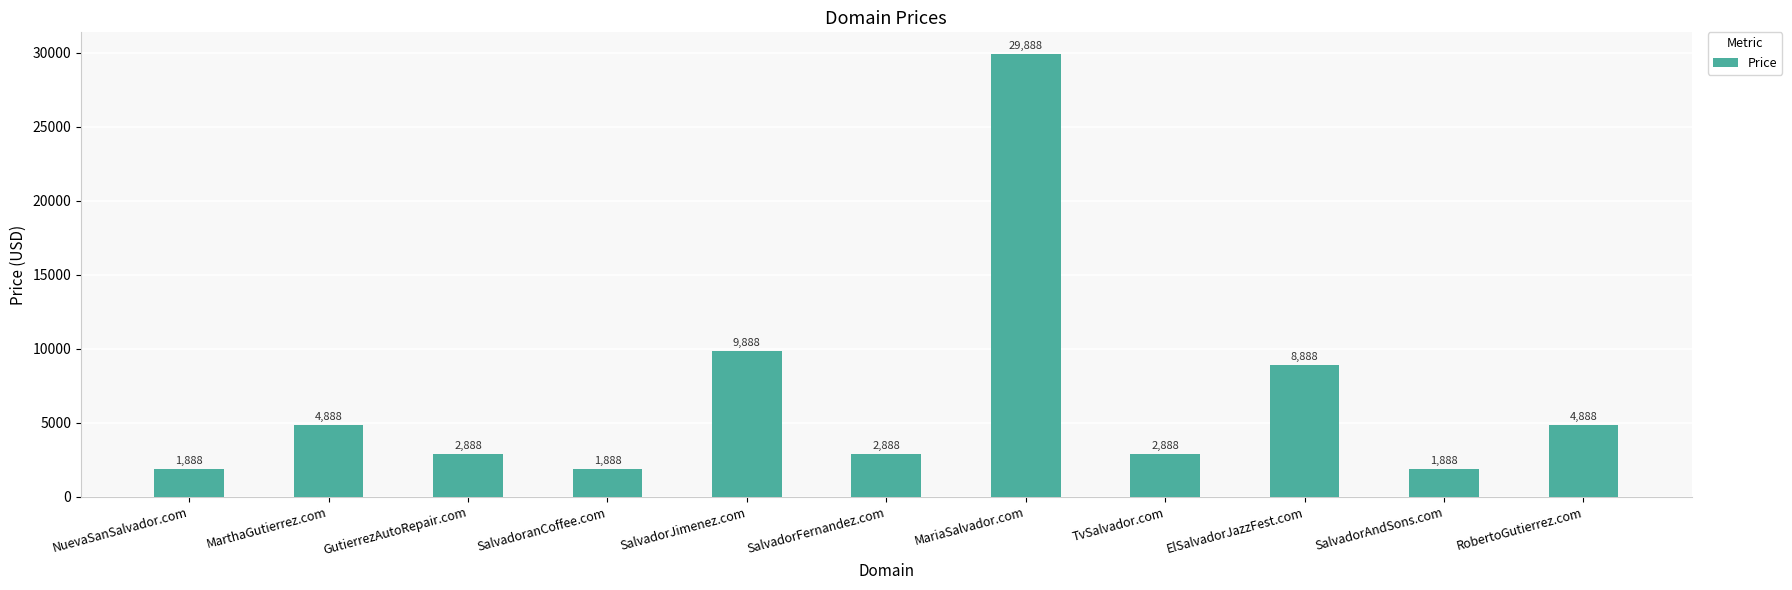

What is the change in value from MariaSalvador.com to RobertoGutierrez.com?

-25000